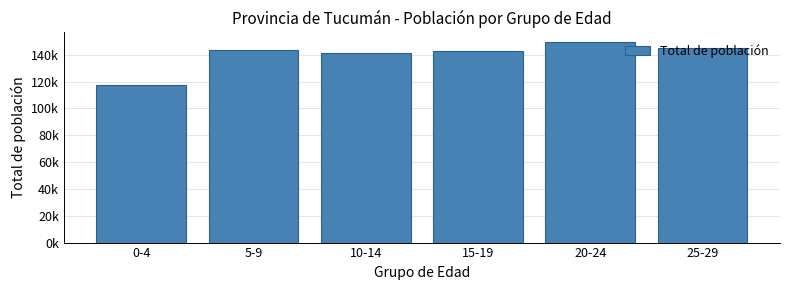

Does the chart contain any negative values?

No